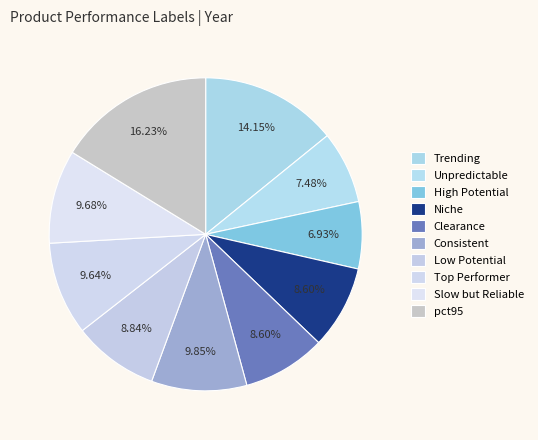

Count the number of slices in the pie.

10